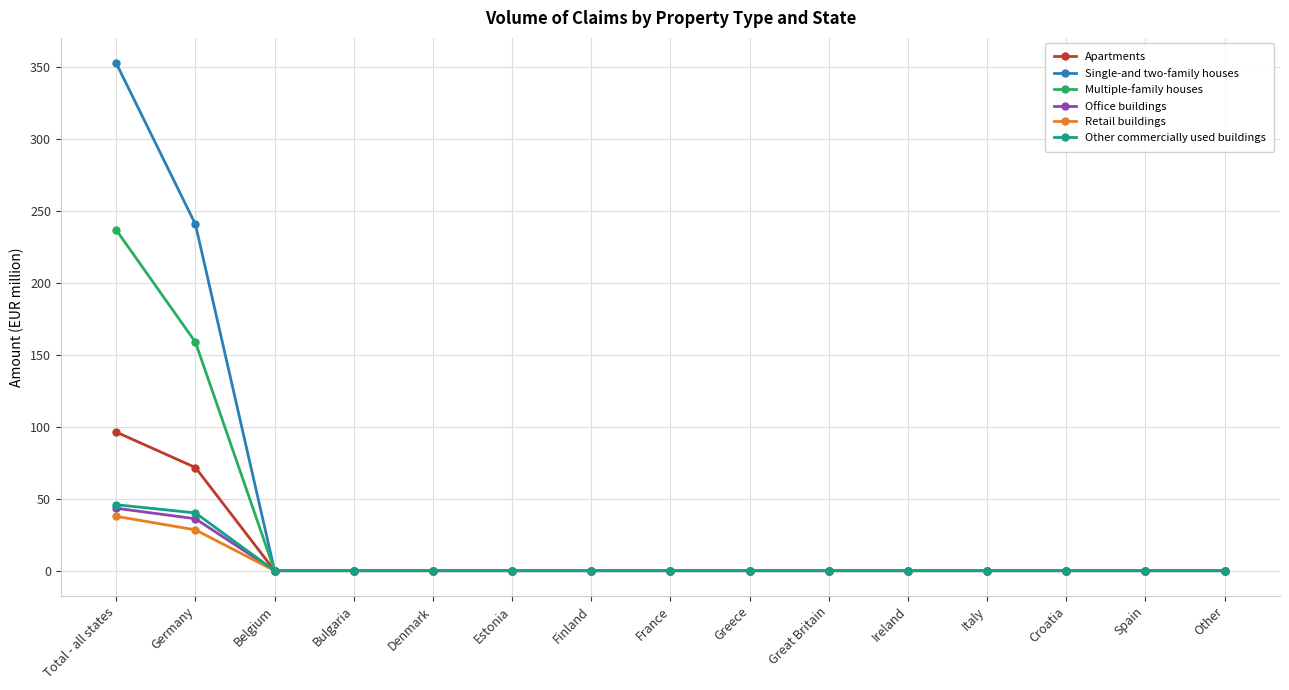

Which series has the largest range (max minus min)?

Single-and two-family houses